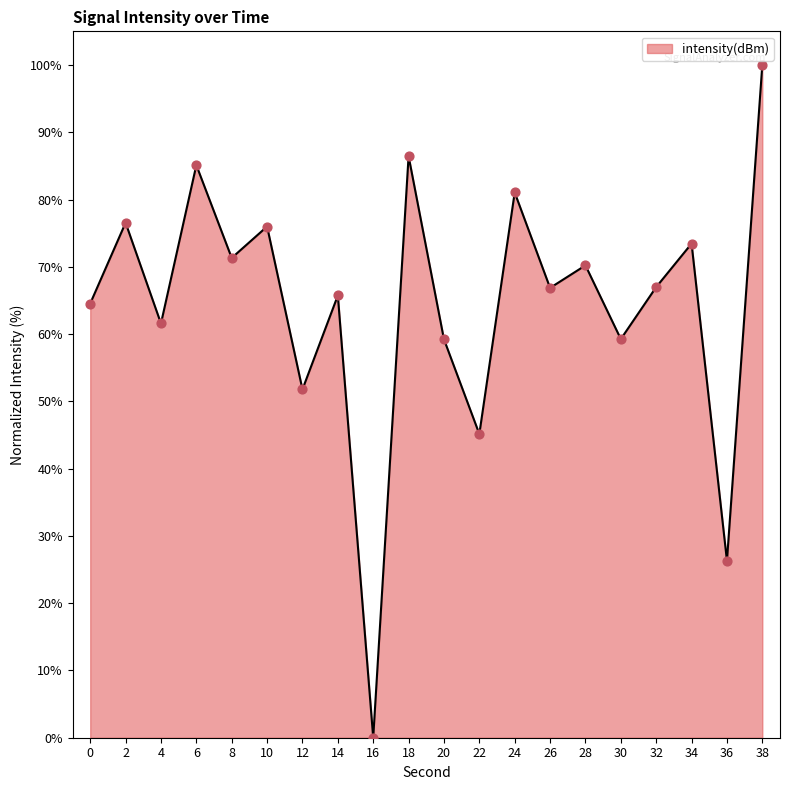

Approximately how many times larger is the value at 28 compared to 32?

1.0